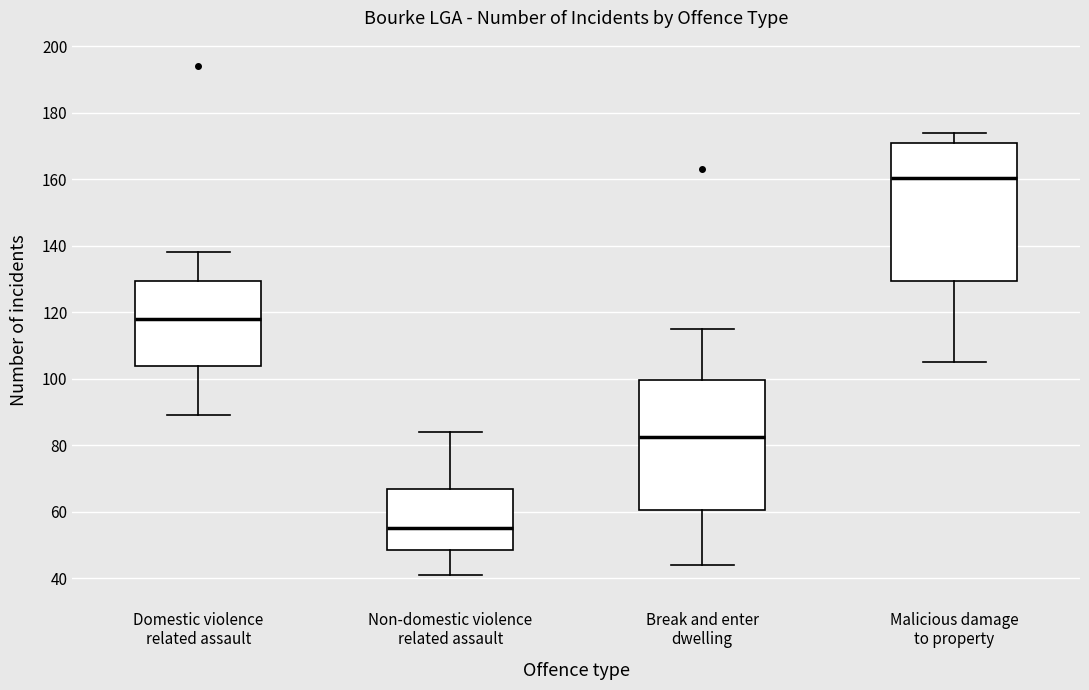

Which box's median line is the highest?

Malicious damage to property